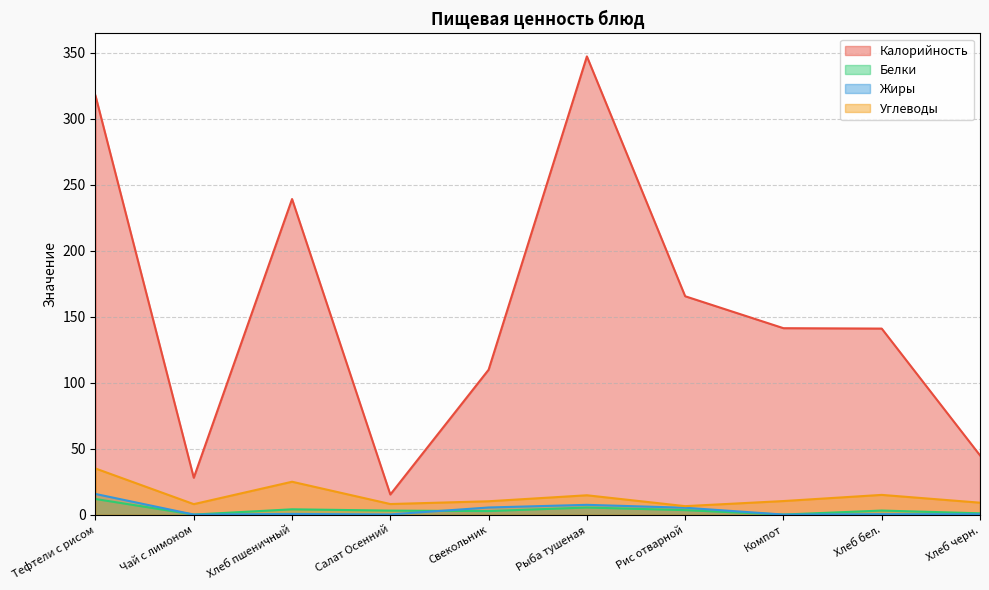

Reading right to left, what are all the values shown in this chart?

Калорийность: Хлеб черн.=44.9	Хлеб бел.=140.9	Компот=141.2	Рис отварной=165.4	Рыба тушеная=347.2	Свекольник=109.8	Салат Осенний=15.2	Хлеб пшеничный=239.1	Чай с лимоном=27.9	Тефтели с рисом=317.4
Белки: Хлеб черн.=1.0	Хлеб бел.=3.0	Компот=0.0	Рис отварной=3.3	Рыба тушеная=5.3	Свекольник=2.6	Салат Осенний=3.0	Хлеб пшеничный=4.0	Чай с лимоном=0.0	Тефтели с рисом=11.8
Жиры: Хлеб черн.=0.2	Хлеб бел.=0.3	Компот=0.0	Рис отварной=5.2	Рыба тушеная=7.4	Свекольник=5.4	Салат Осенний=0.1	Хлеб пшеничный=0.5	Чай с лимоном=0.0	Тефтели с рисом=15.6
Углеводы: Хлеб черн.=9.0	Хлеб бел.=14.9	Компот=10.2	Рис отварной=6.4	Рыба тушеная=14.6	Свекольник=10.1	Салат Осенний=8.0	Хлеб пшеничный=24.9	Чай с лимоном=7.9	Тефтели с рисом=34.9